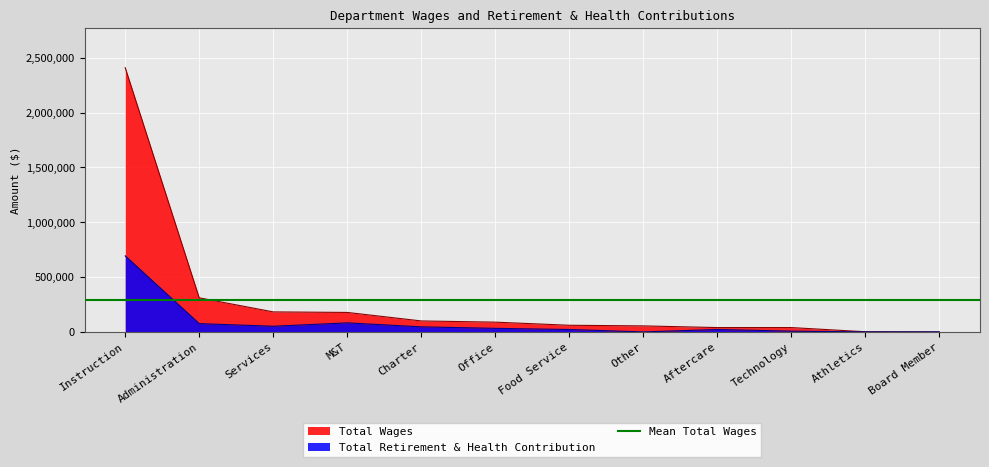

At which category is the sum across all series the highest?

Instruction